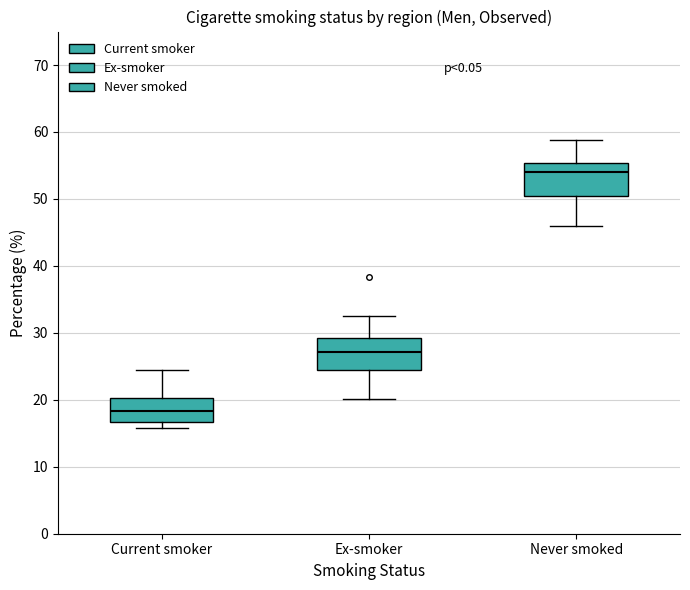

Reading left to right, read every box against the y-axis: the position of its median line, the range the box covers, and the ends of its whiskers. The values are not printed on the chart, so give them approximately, as read against the axis.

Current smoker: median 18, box 17 to 20, whiskers 16 to 25
Ex-smoker: median 27, box 24 to 29, whiskers 20 to 33
Never smoked: median 54, box 50 to 55, whiskers 46 to 59